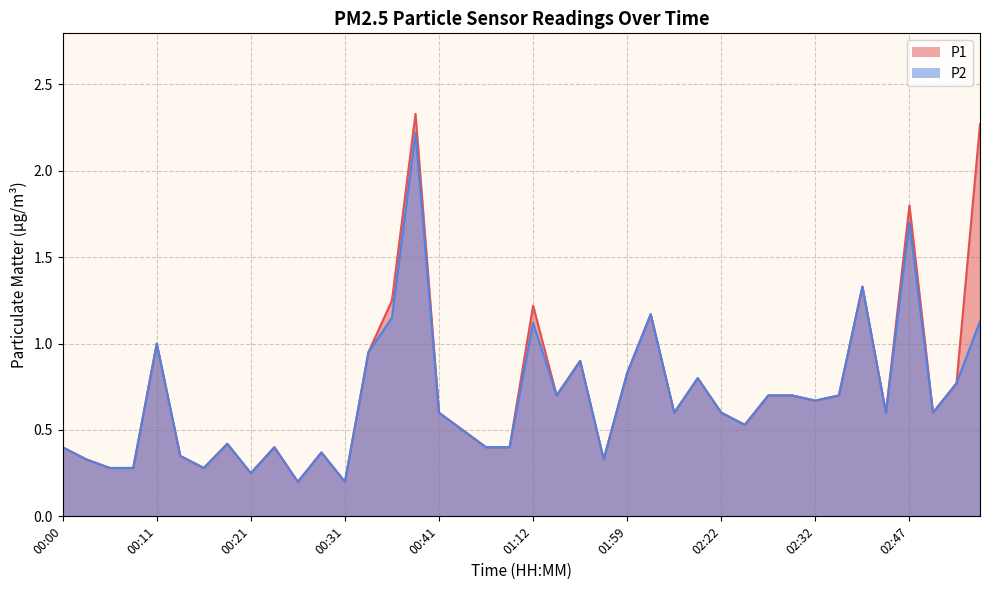

At which label is P2 closest to 1?

00:11